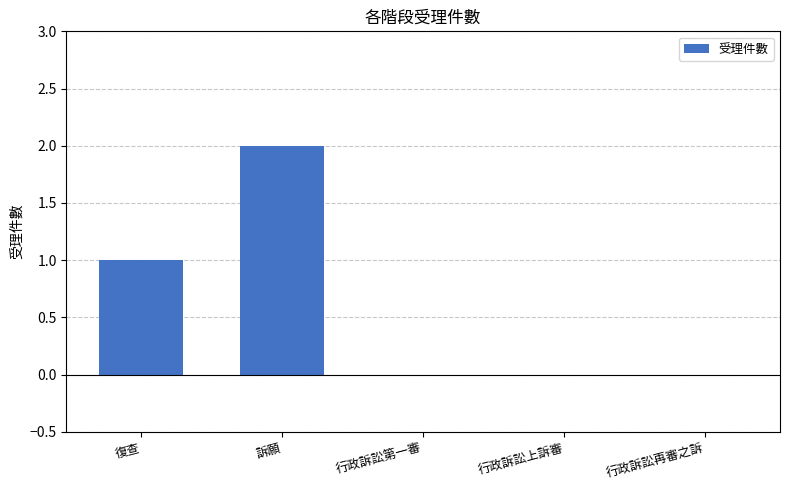

The chart shows a value of 0 at 行政訴訟第一審. True or false?

True